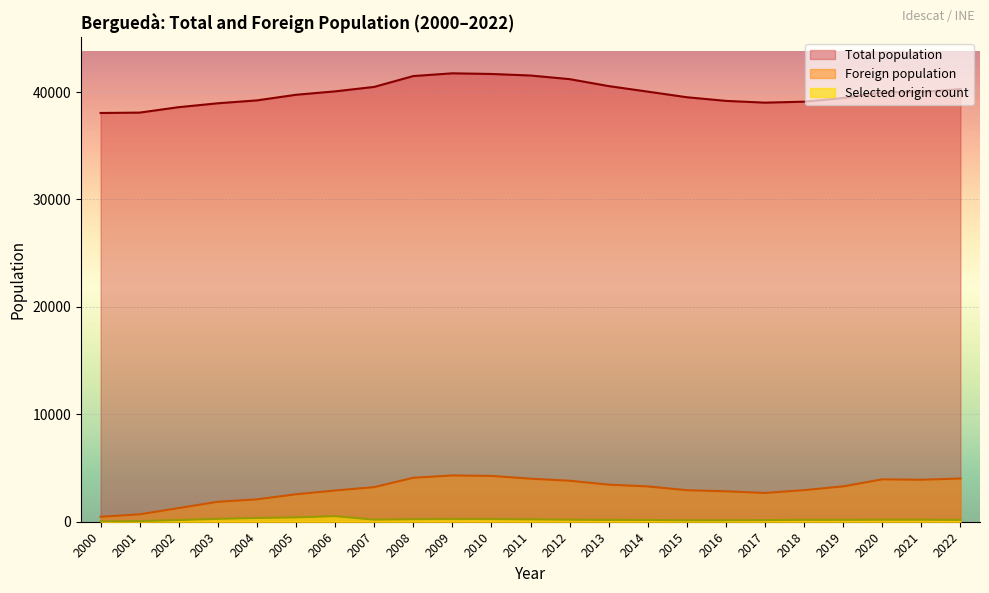

Is it true that Total population equals 58641 at 2009?

False